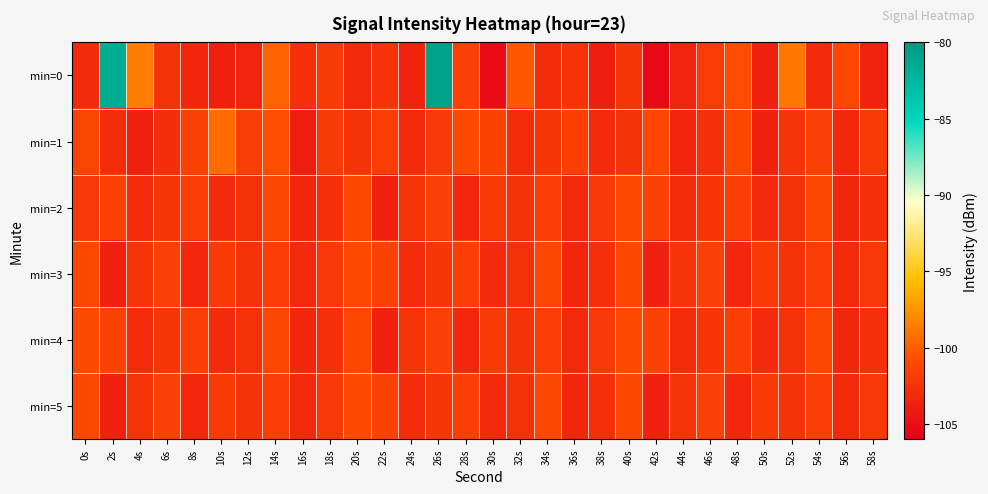

Reading left to right, list all the values displayed in this chart.

min=0: 0s=-103.1	2s=-81.7	4s=-98.6	6s=-102.5	8s=-103.4	10s=-103.8	12s=-103.5	14s=-99.8	16s=-102.7	18s=-102.0	20s=-103.1	22s=-102.5	24s=-103.6	26s=-80.7	28s=-101.6	30s=-105.2	32s=-100.4	34s=-103.0	36s=-102.5	38s=-103.9	40s=-102.2	42s=-105.3	44s=-103.4	46s=-101.9	48s=-100.8	50s=-103.7	52s=-98.9	54s=-103.1	56s=-101.1	58s=-103.6
min=1: 0s=-101.3	2s=-102.9	4s=-103.8	6s=-102.9	8s=-101.5	10s=-99.4	12s=-101.7	14s=-100.7	16s=-104.0	18s=-102.0	20s=-102.5	22s=-101.8	24s=-103.2	26s=-102.1	28s=-100.9	30s=-101.5	32s=-103.0	34s=-102.3	36s=-101.7	38s=-103.1	40s=-102.6	42s=-101.2	44s=-103.4	46s=-102.8	48s=-101.1	50s=-103.7	52s=-102.4	54s=-101.6	56s=-103.3	58s=-102.0
min=2: 0s=-102.1	2s=-101.5	4s=-103.0	6s=-102.3	8s=-101.7	10s=-103.1	12s=-102.6	14s=-101.2	16s=-103.4	18s=-102.8	20s=-101.1	22s=-103.7	24s=-102.4	26s=-101.6	28s=-103.3	30s=-102.0	32s=-102.5	34s=-101.8	36s=-103.2	38s=-102.1	40s=-100.9	42s=-101.5	44s=-103.0	46s=-102.3	48s=-101.7	50s=-103.1	52s=-102.6	54s=-101.2	56s=-103.4	58s=-102.8
min=3: 0s=-101.1	2s=-103.7	4s=-102.4	6s=-101.6	8s=-103.3	10s=-102.0	12s=-102.5	14s=-101.8	16s=-103.2	18s=-102.1	20s=-100.9	22s=-101.5	24s=-103.0	26s=-102.3	28s=-101.7	30s=-103.1	32s=-102.6	34s=-101.2	36s=-103.4	38s=-102.8	40s=-101.1	42s=-103.7	44s=-102.4	46s=-101.6	48s=-103.3	50s=-102.0	52s=-102.5	54s=-101.8	56s=-103.2	58s=-102.1
min=4: 0s=-100.9	2s=-101.5	4s=-103.0	6s=-102.3	8s=-101.7	10s=-103.1	12s=-102.6	14s=-101.2	16s=-103.4	18s=-102.8	20s=-101.1	22s=-103.7	24s=-102.4	26s=-101.6	28s=-103.3	30s=-102.0	32s=-102.5	34s=-101.8	36s=-103.2	38s=-102.1	40s=-100.9	42s=-101.5	44s=-103.0	46s=-102.3	48s=-101.7	50s=-103.1	52s=-102.6	54s=-101.2	56s=-103.4	58s=-102.8
min=5: 0s=-101.1	2s=-103.7	4s=-102.4	6s=-101.6	8s=-103.3	10s=-102.0	12s=-102.5	14s=-101.8	16s=-103.2	18s=-102.1	20s=-100.9	22s=-101.5	24s=-103.0	26s=-102.3	28s=-101.7	30s=-103.1	32s=-102.6	34s=-101.2	36s=-103.4	38s=-102.8	40s=-101.1	42s=-103.7	44s=-102.4	46s=-101.6	48s=-103.3	50s=-102.0	52s=-102.5	54s=-101.8	56s=-103.2	58s=-102.1